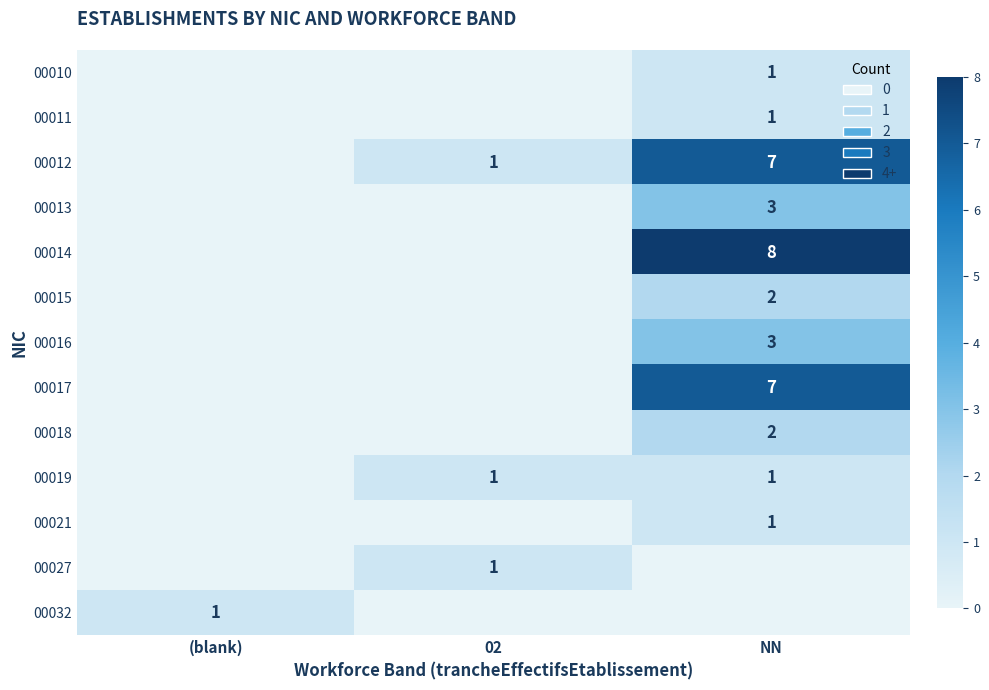

Which series has the widest spread of values?

row_4